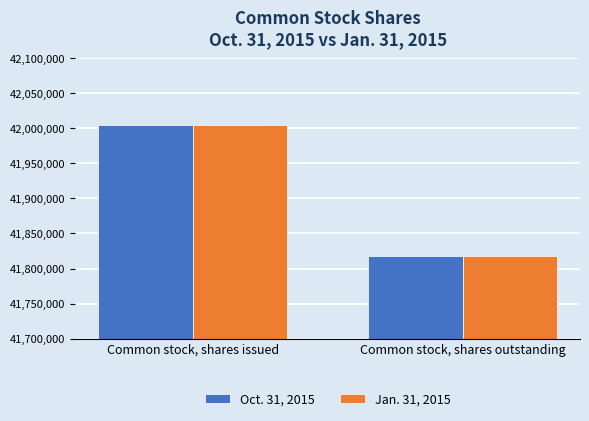

True or false: Oct. 31, 2015 has a value of 41818000 at Common stock, shares outstanding.

True